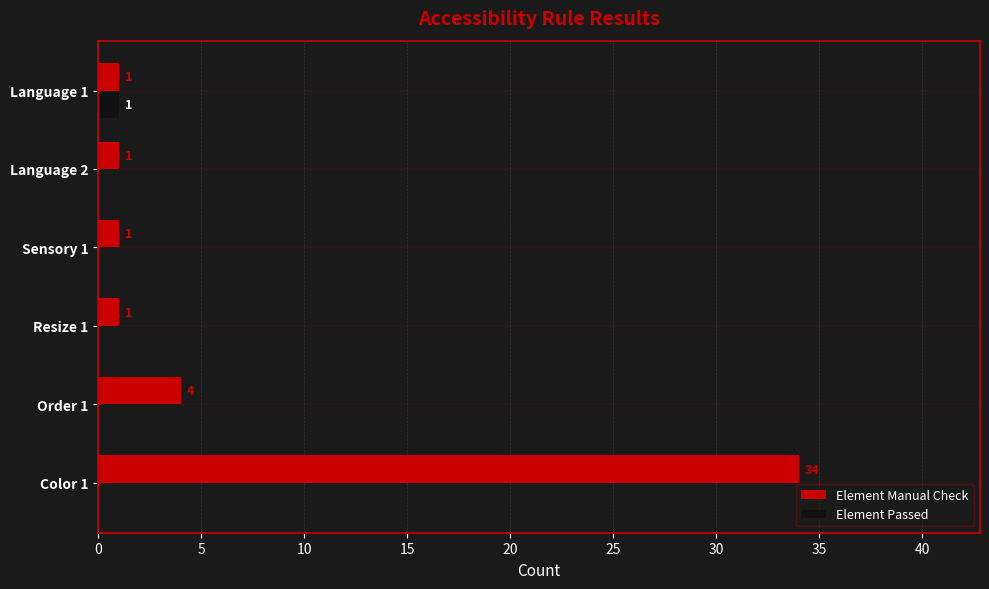

Which series has the largest total across all categories?

Element Manual Check